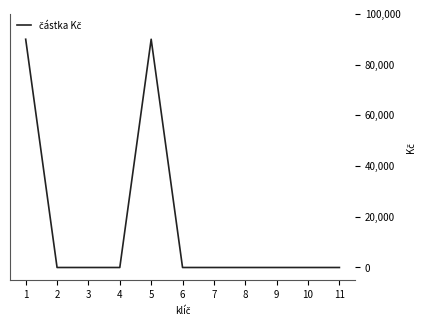

What is the greatest value displayed?

90000